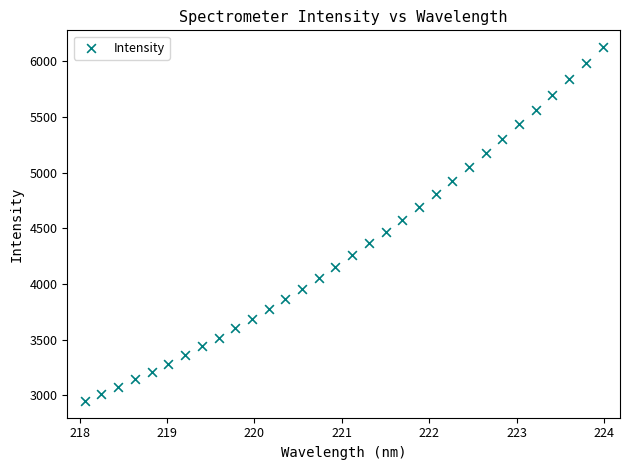

What is the range of X values (max minus min)?

5.9